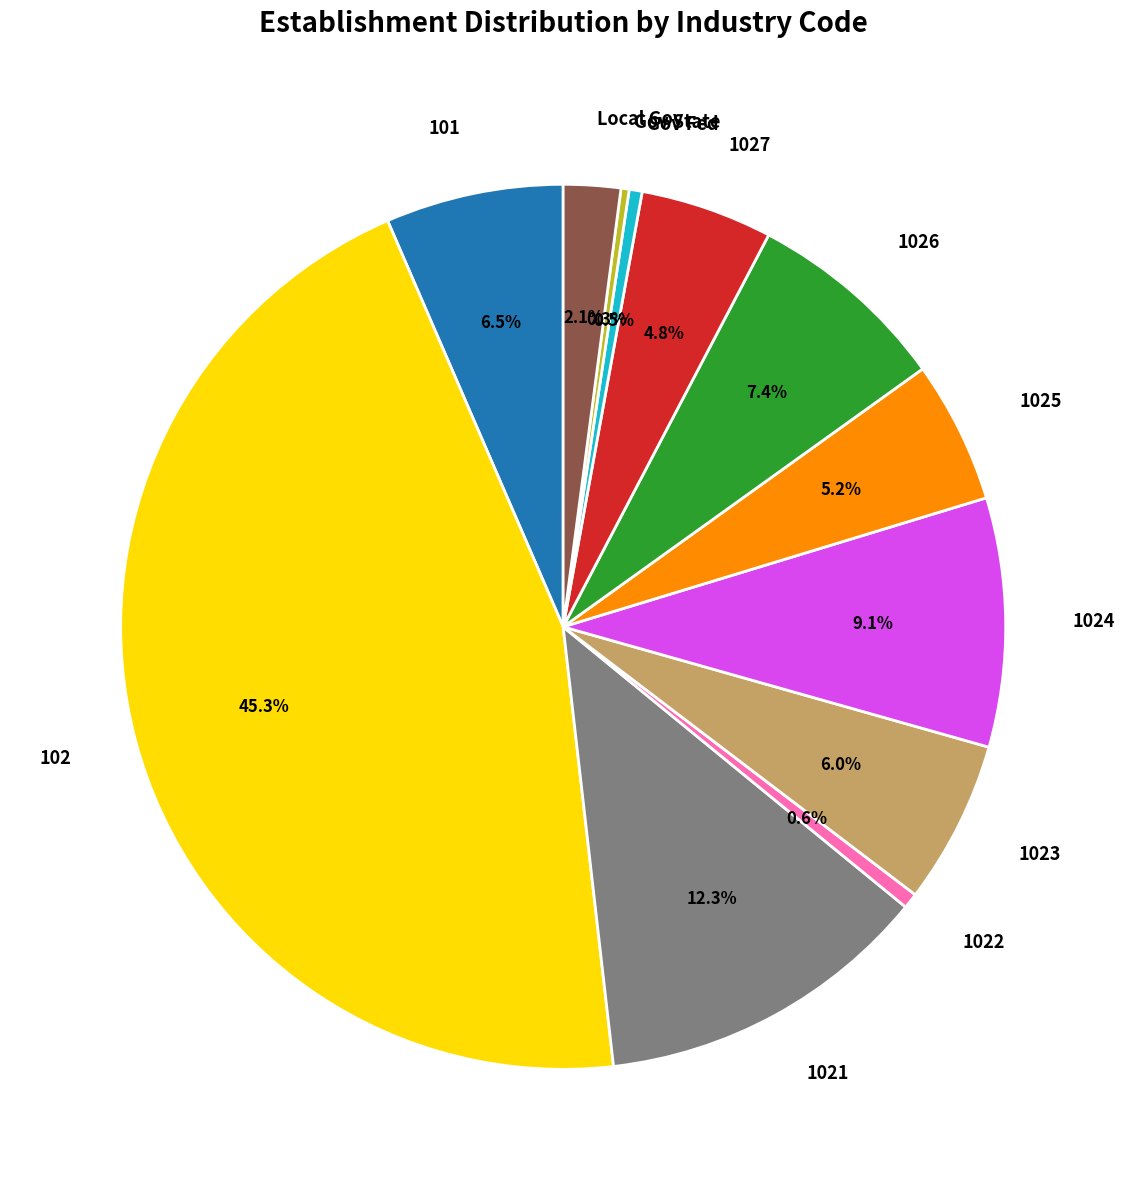

Does 102 account for over 50% of the chart?

No